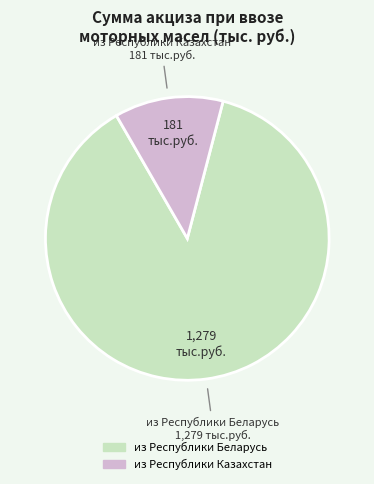

Is there a majority slice in this chart?

Yes